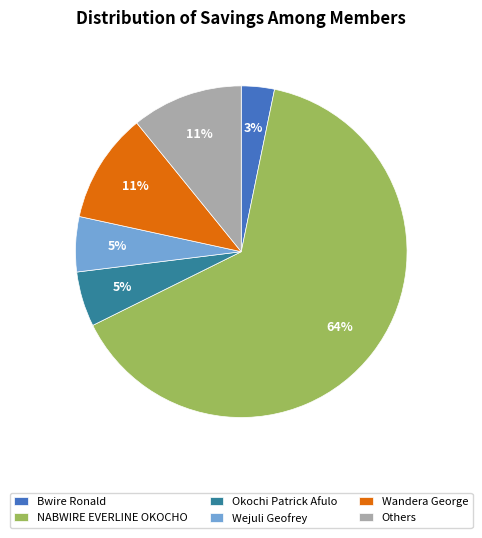

To the nearest percent, what portion does Okochi Patrick Afulo represent?

5%